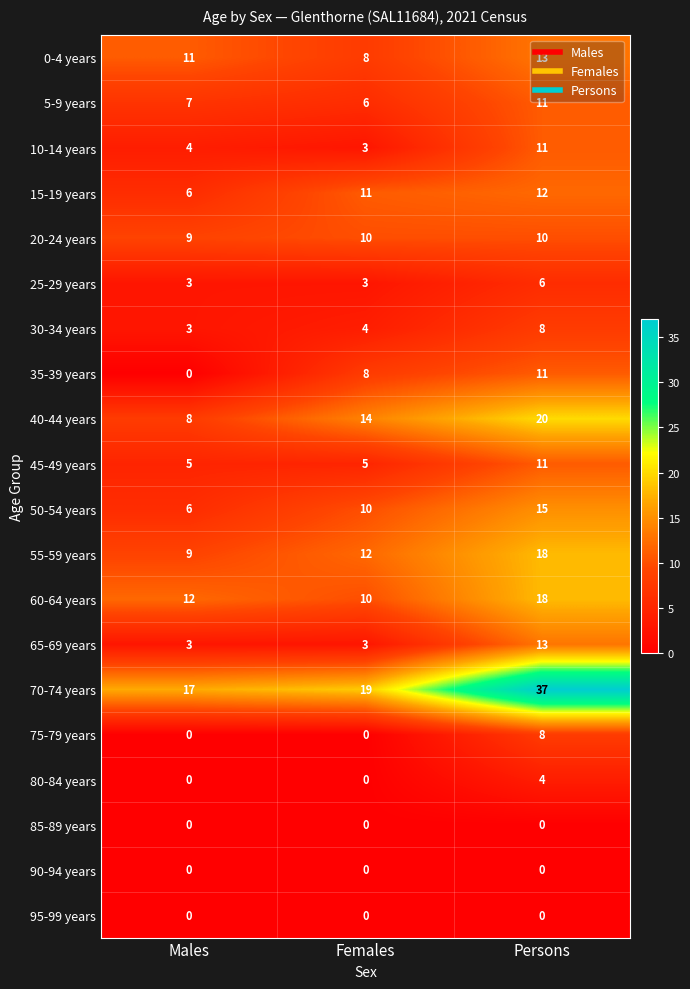

How many series are shown in this chart?

20